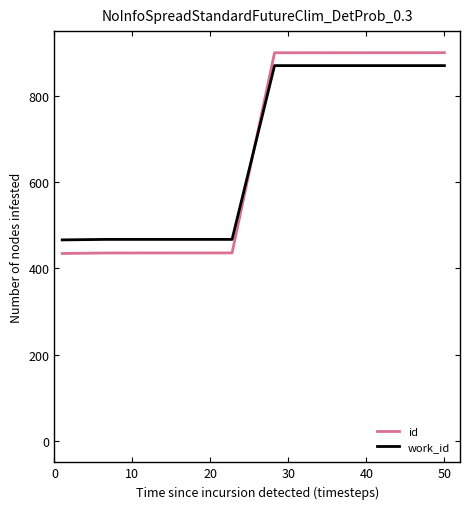

Which series ends up on top after the final intersection of work_id and id?

id